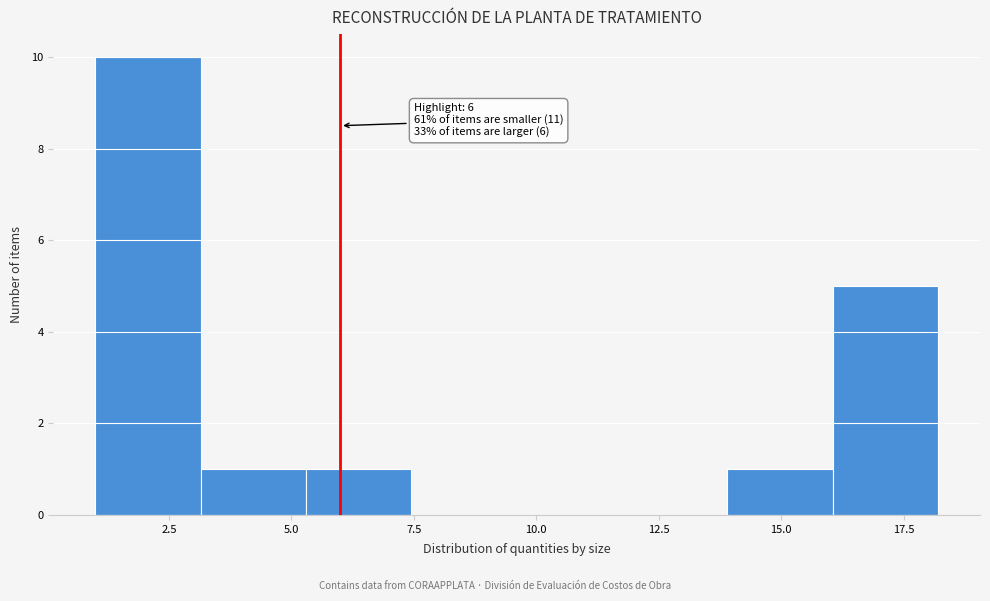

Which range on the x-axis has the tallest bar?

1.00 to 3.15